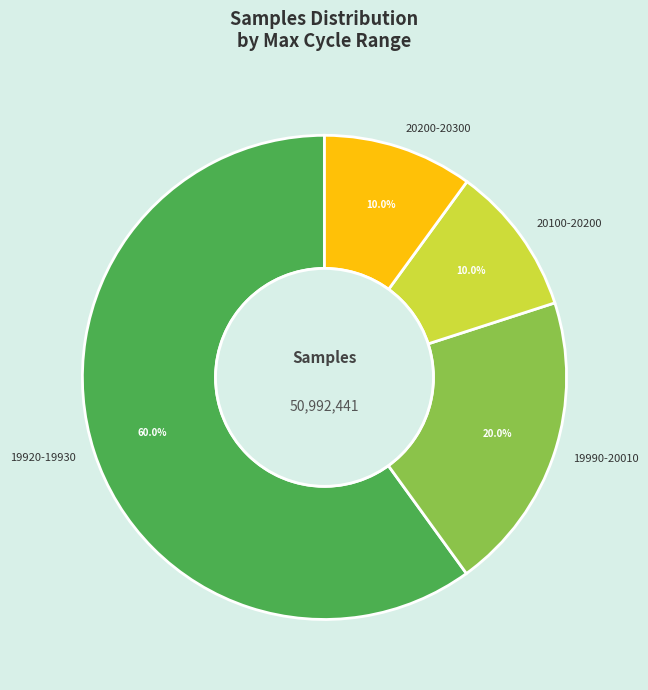

What portion of the pie excludes 20200-20300?

90.0%